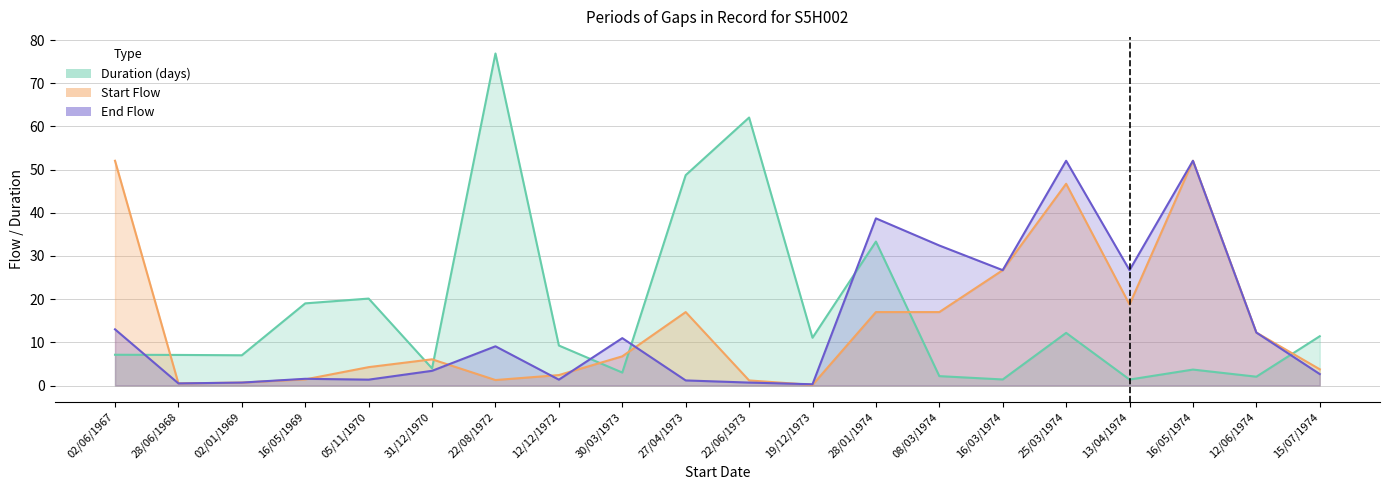

Which series ends up on top after the final intersection of Start Flow and End Flow?

End Flow